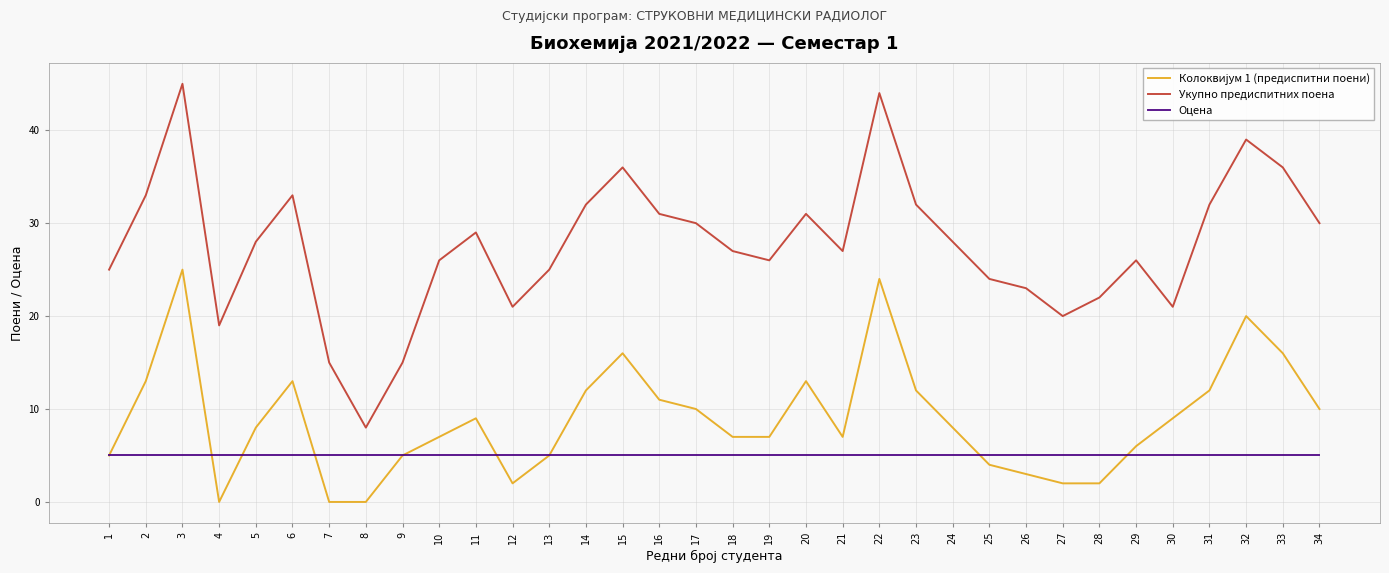

True or false: Оцена and Укупно предиспитних поена cross at least once.

False